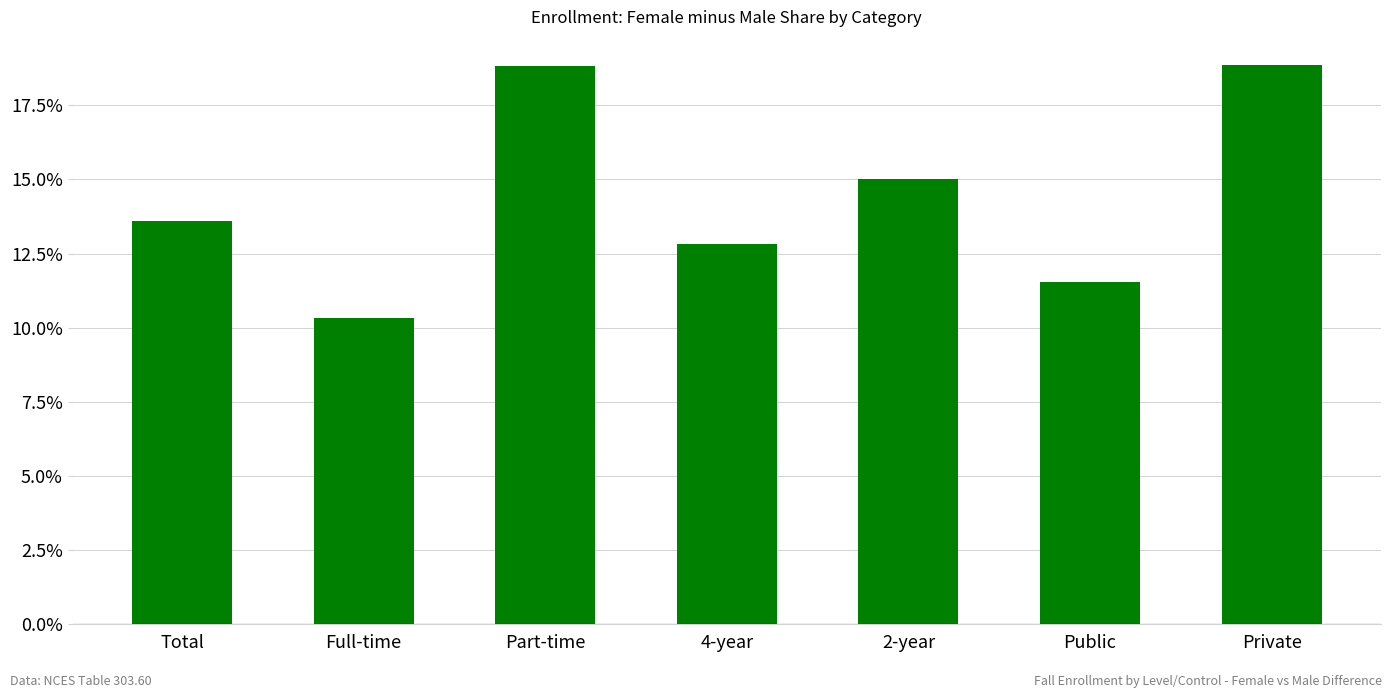

True or false: the data shows 28.2 at Part-time.

False